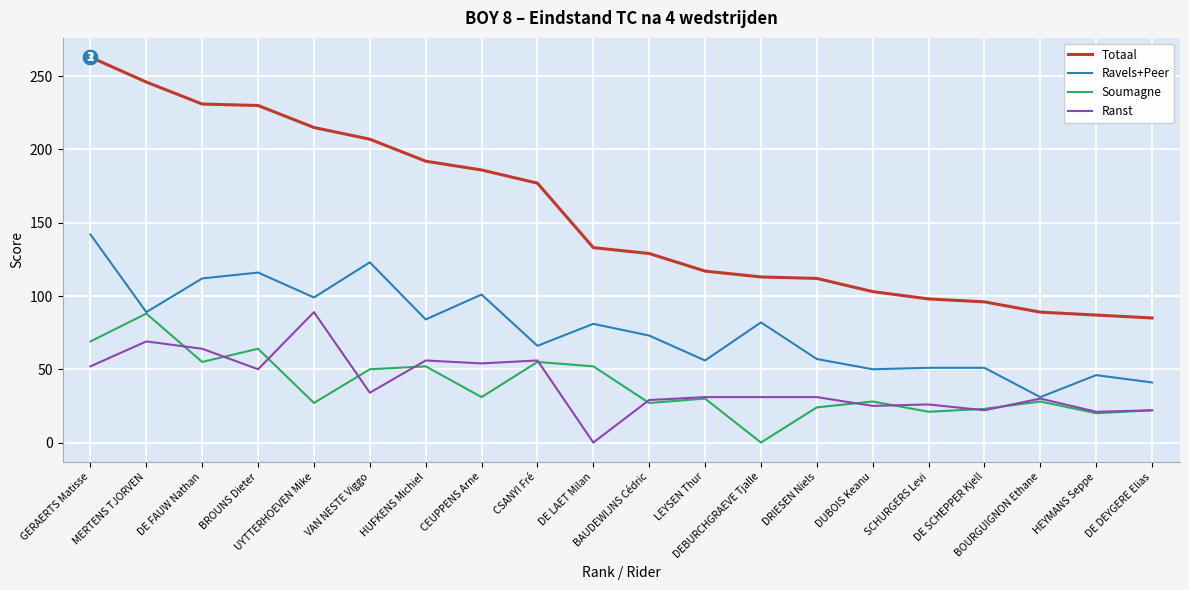

Which series has the largest range (max minus min)?

Totaal